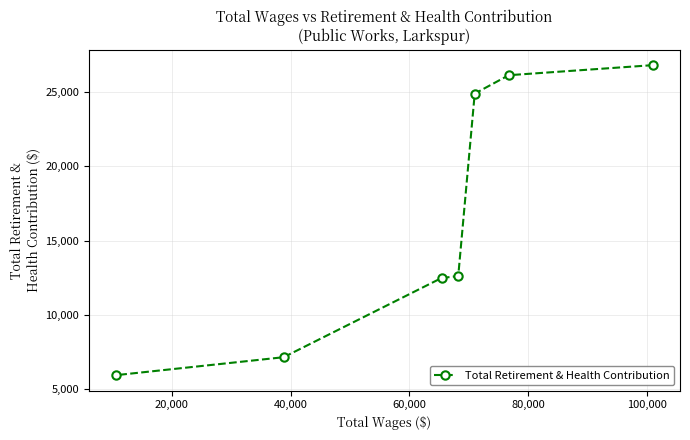

What is the difference between the second highest and second lowest values?

18990